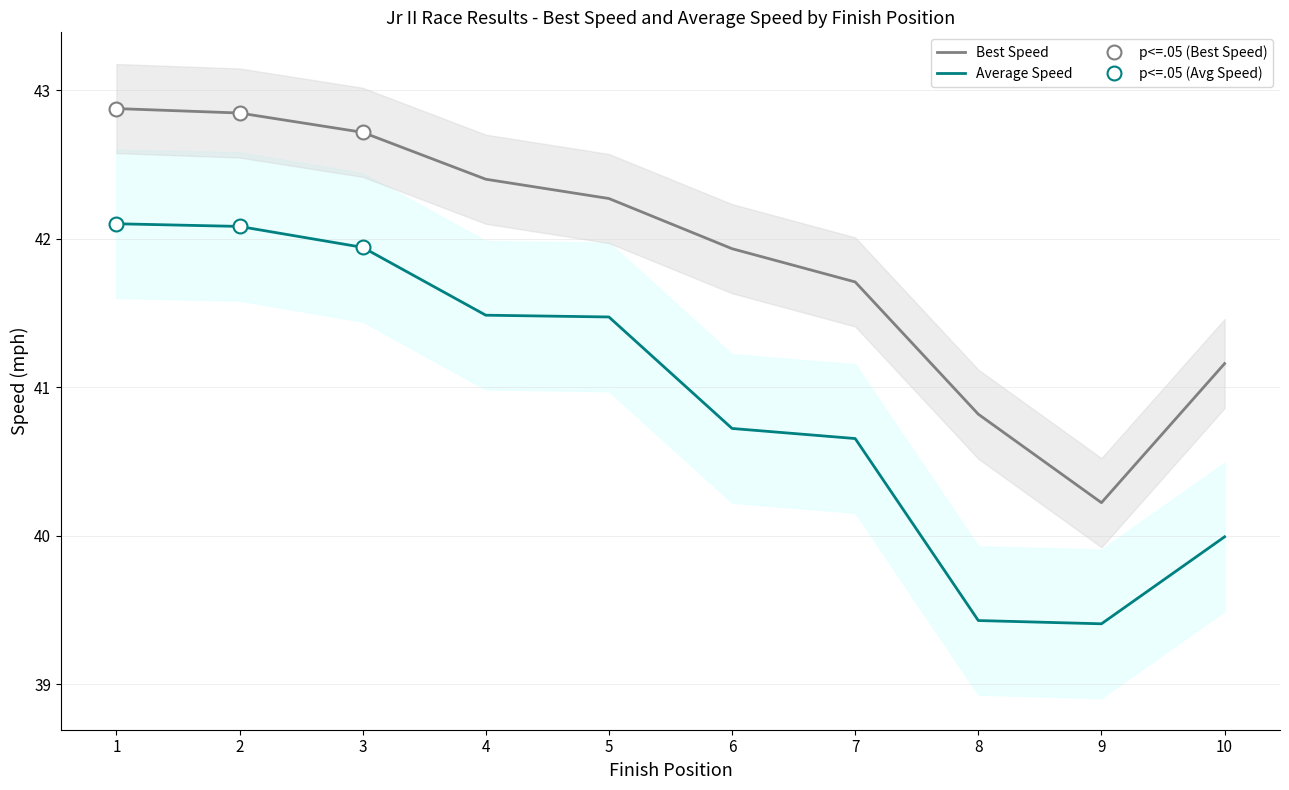

What is the total value across all series at 9?

79.6